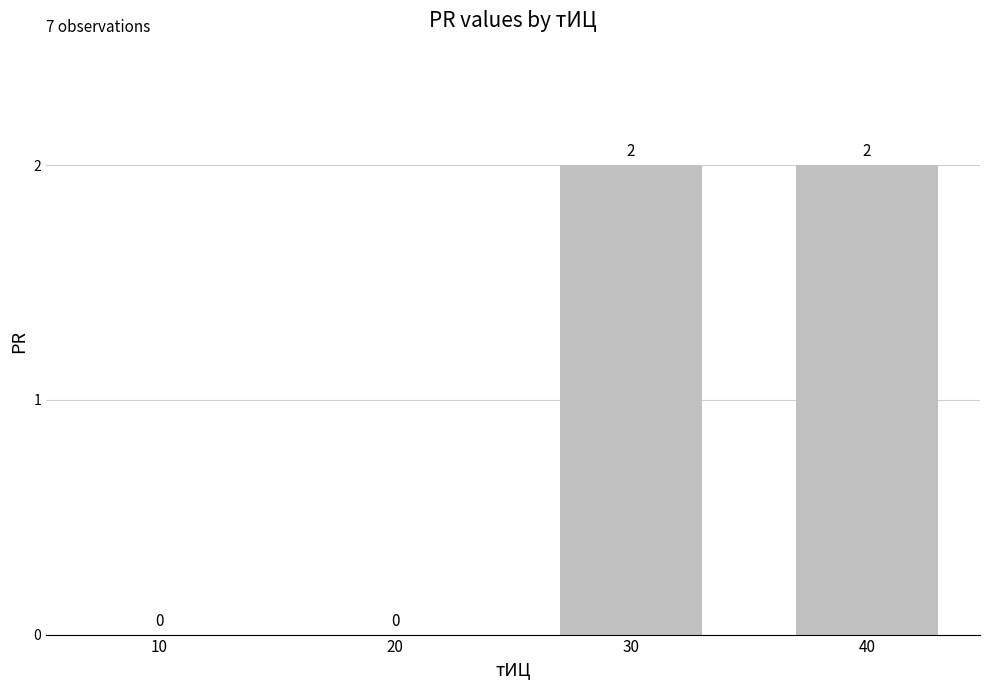

What is the sum of all values?

4